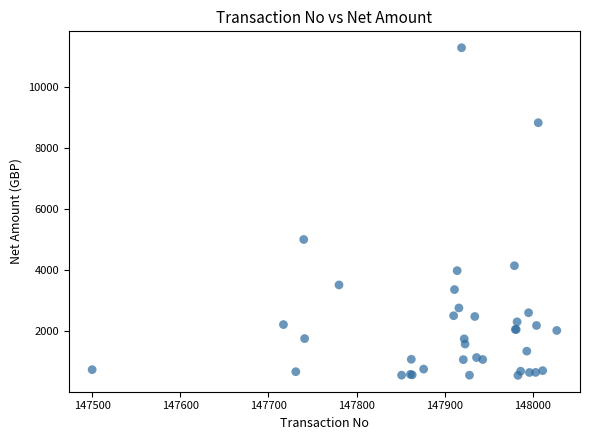

What Y value in the scatter plot is closest to 5917?

5000.0